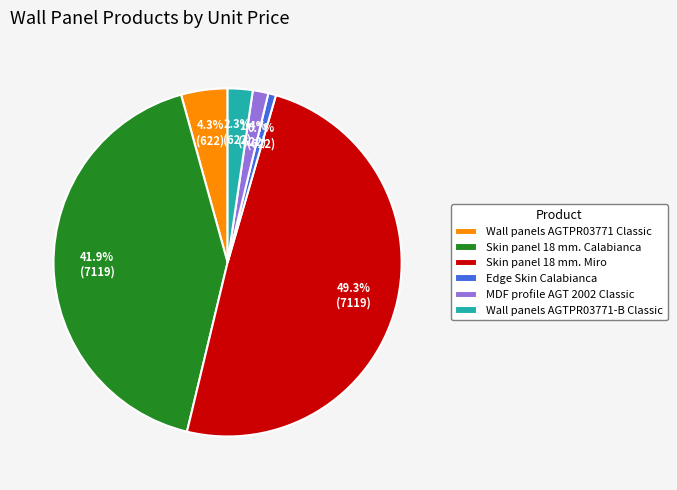

To the nearest percent, what is the difference between the largest and smallest slice percentages?

49%